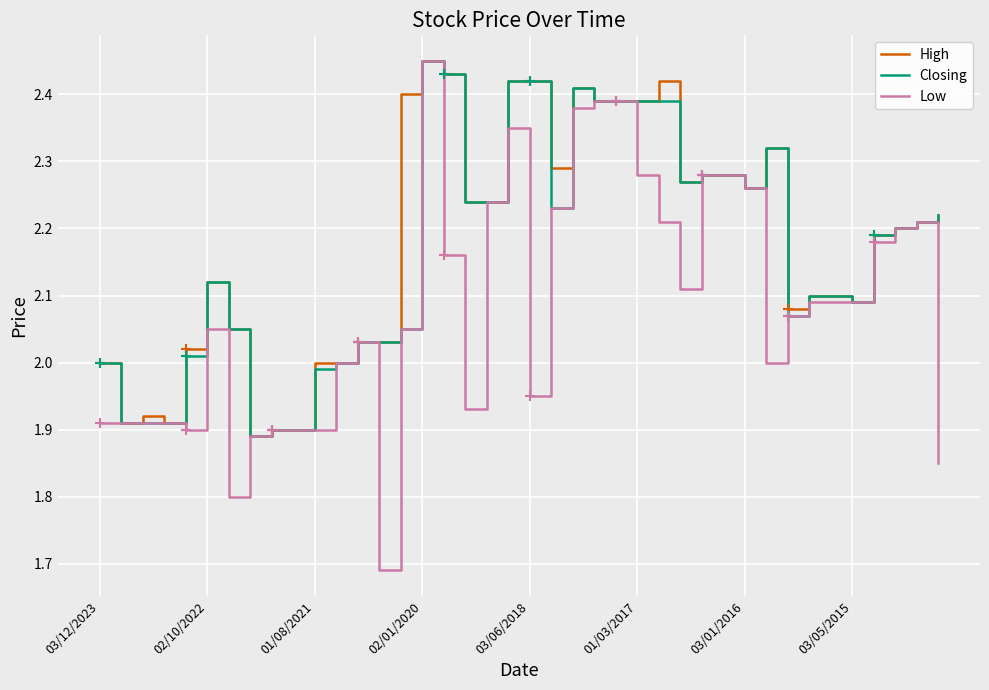

Which series has the widest spread of values?

Low